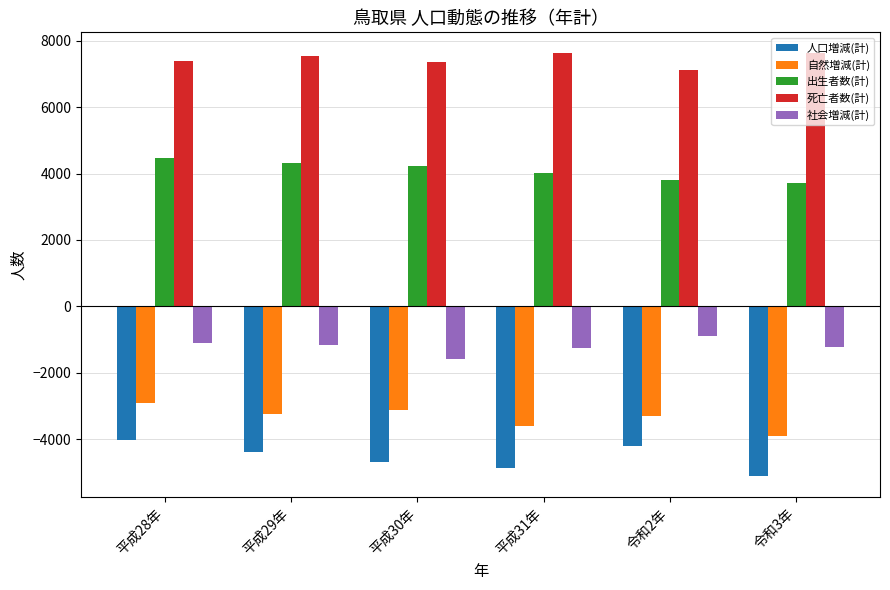

Is the value of 出生者数(計) at 令和2年 greater than the value of 社会増減(計) at 令和2年?

Yes